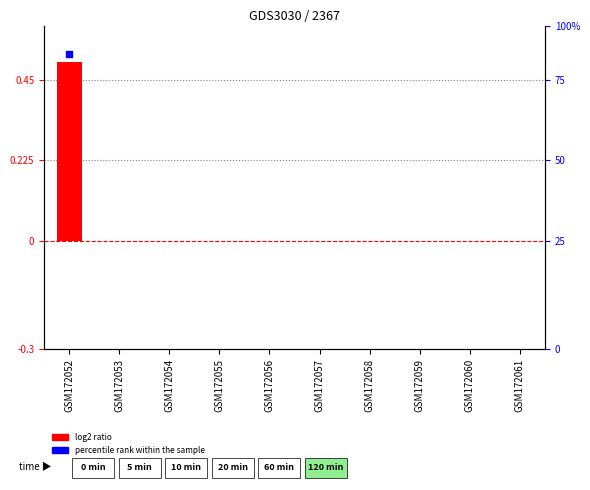

Which has a higher value, GSM172060 or GSM172061?

GSM172060